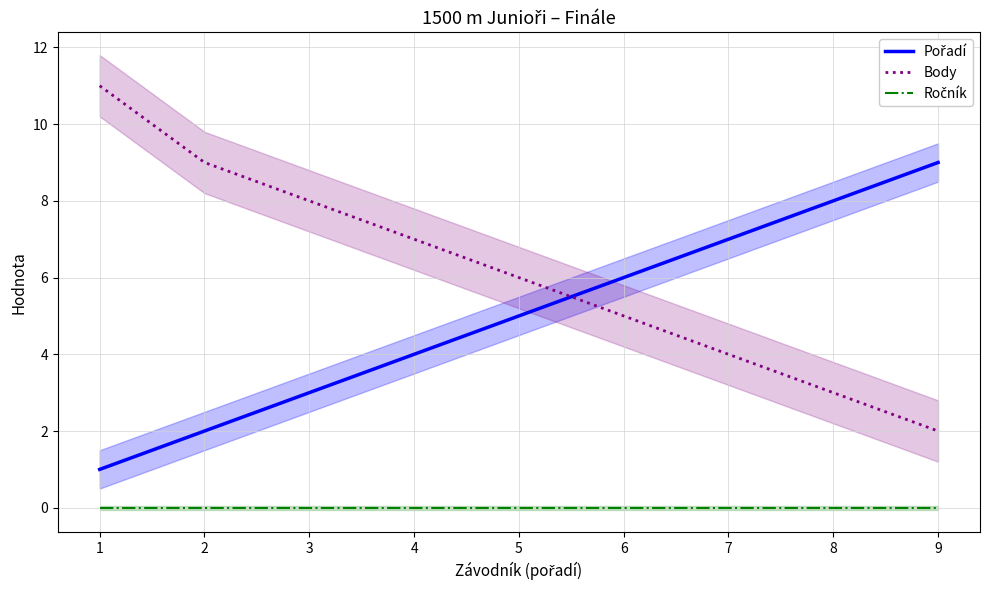

Where is Ročník nearest to the value 0?

1